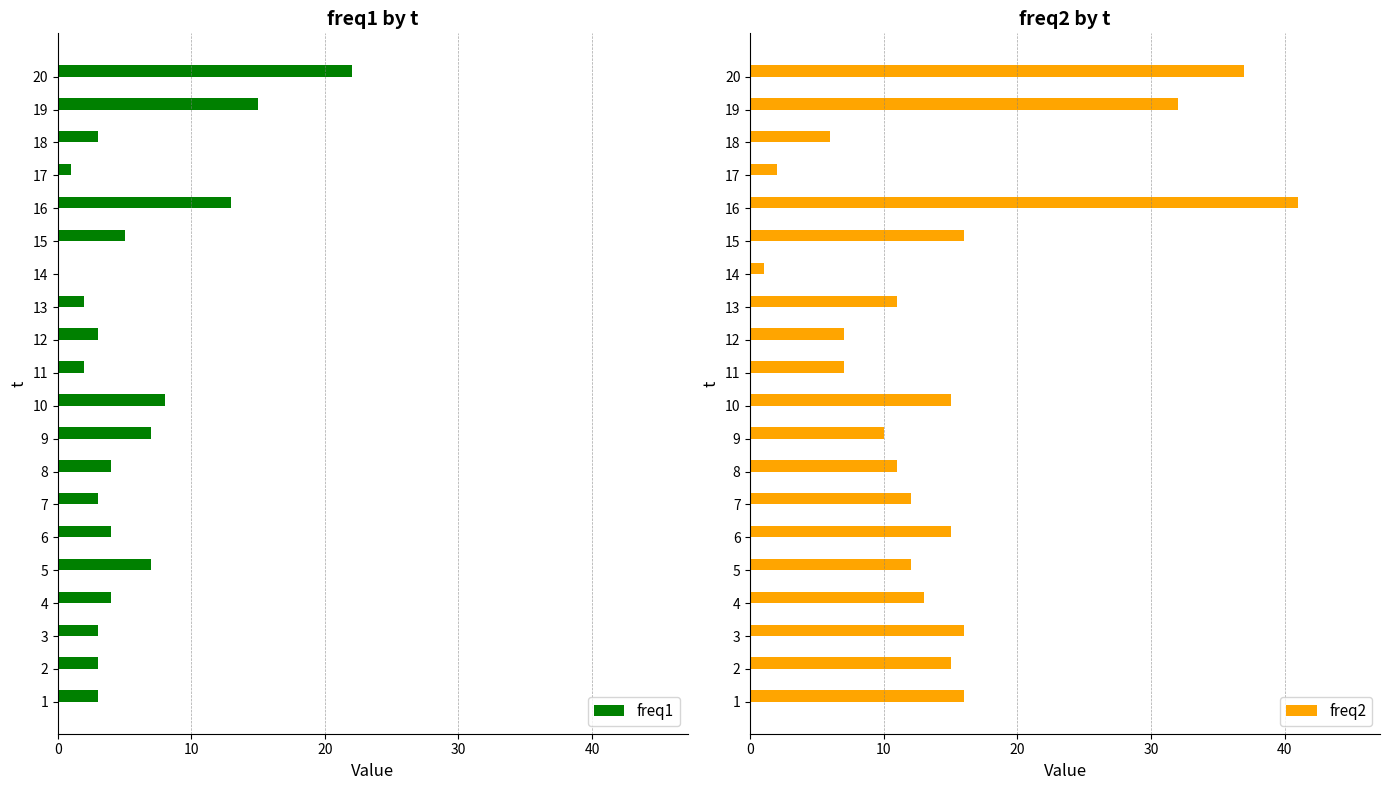

What is the difference between the maximum and minimum values in the freq1 series?

22